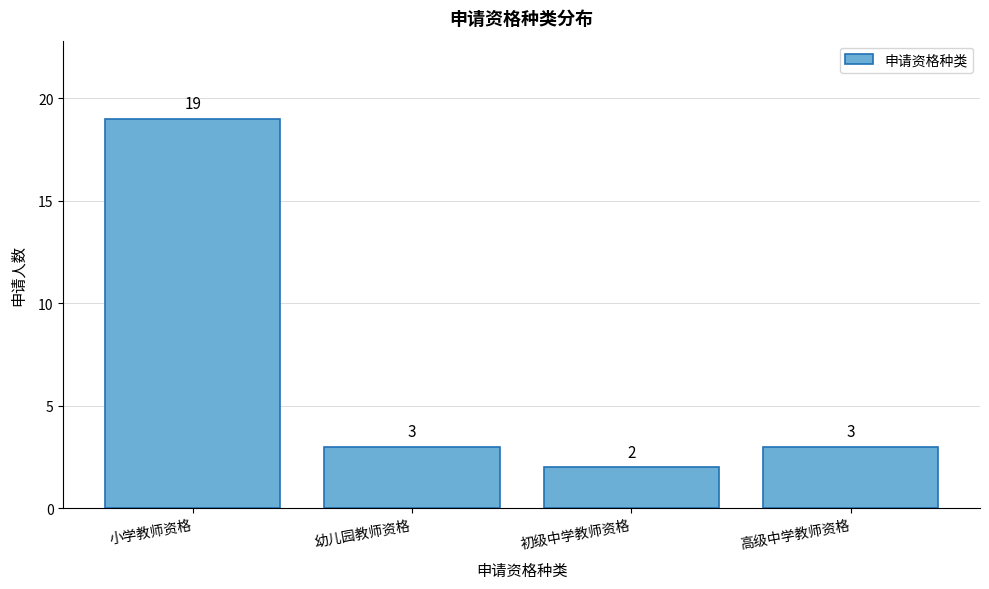

Reading right to left, list all the values displayed in this chart.

3	2	3	19